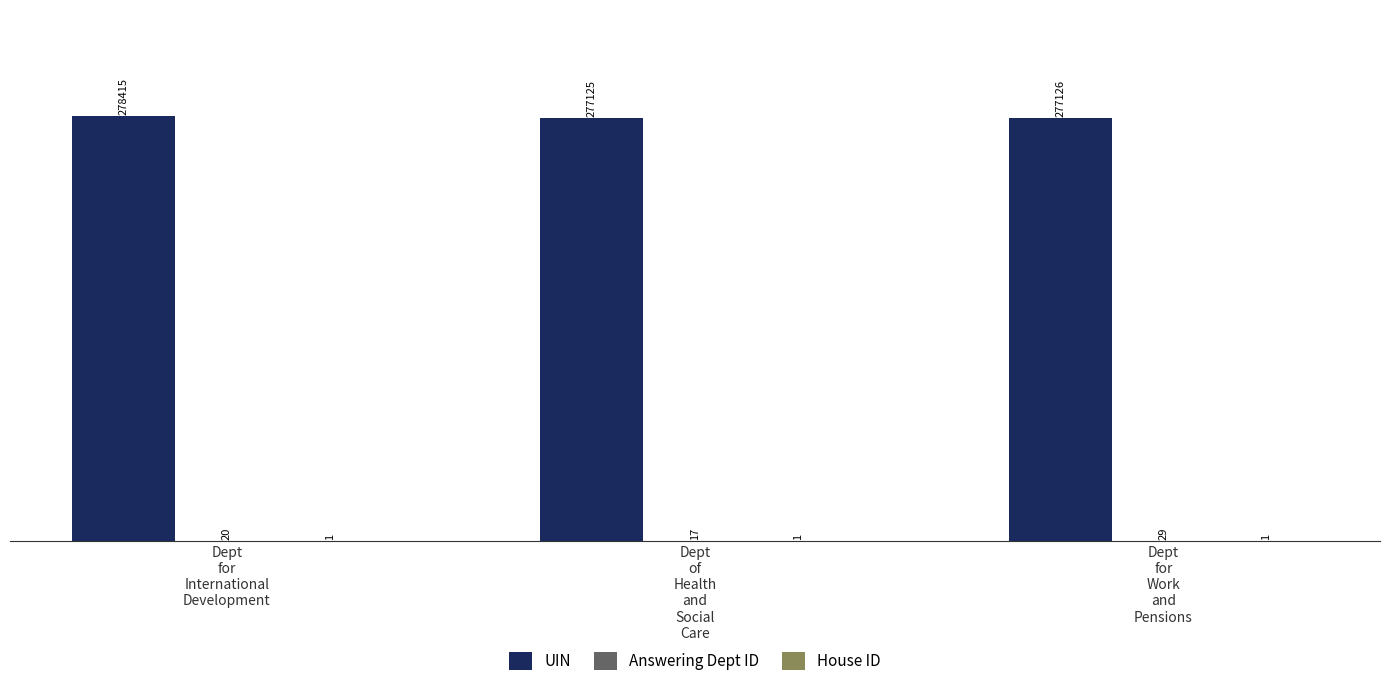

Which series has the widest spread of values?

UIN